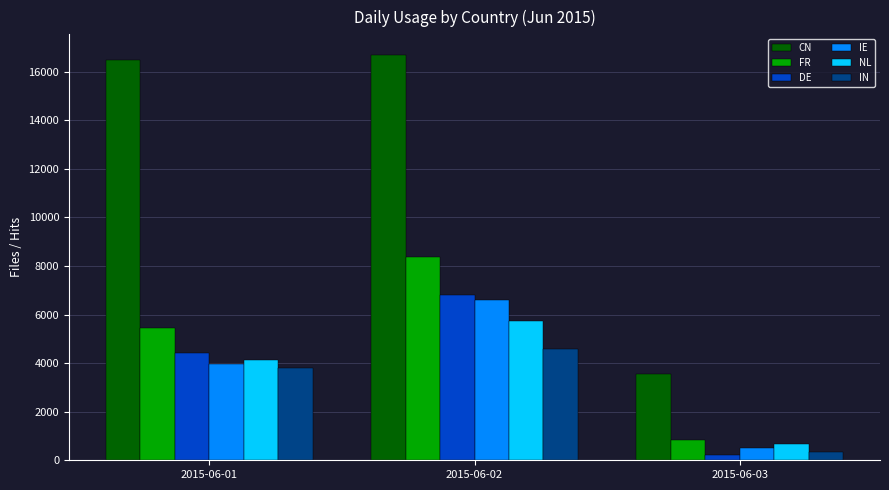

How many data points does each series have?

3